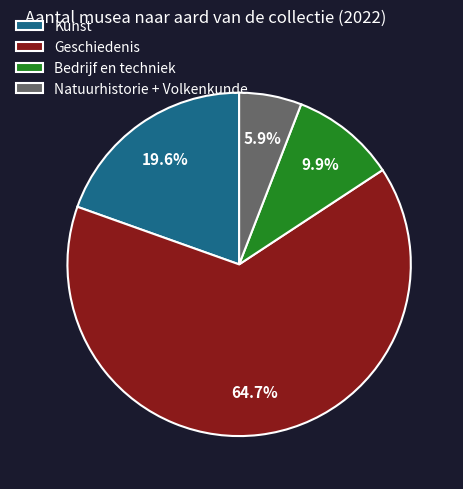

What portion of the pie excludes Bedrijf en techniek?

90.1%